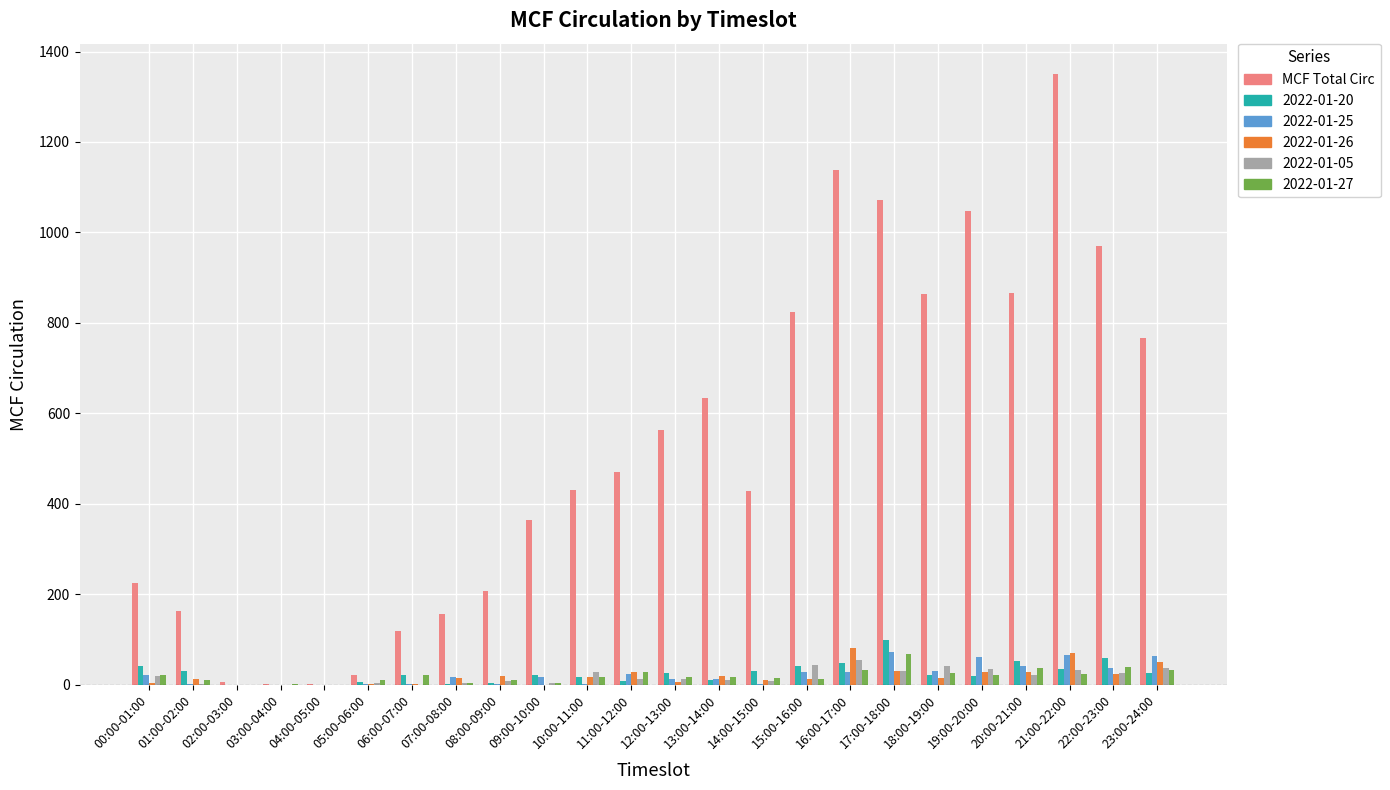

The value of MCF Total Circ at 15:00-16:00 is 1291. True or false?

False